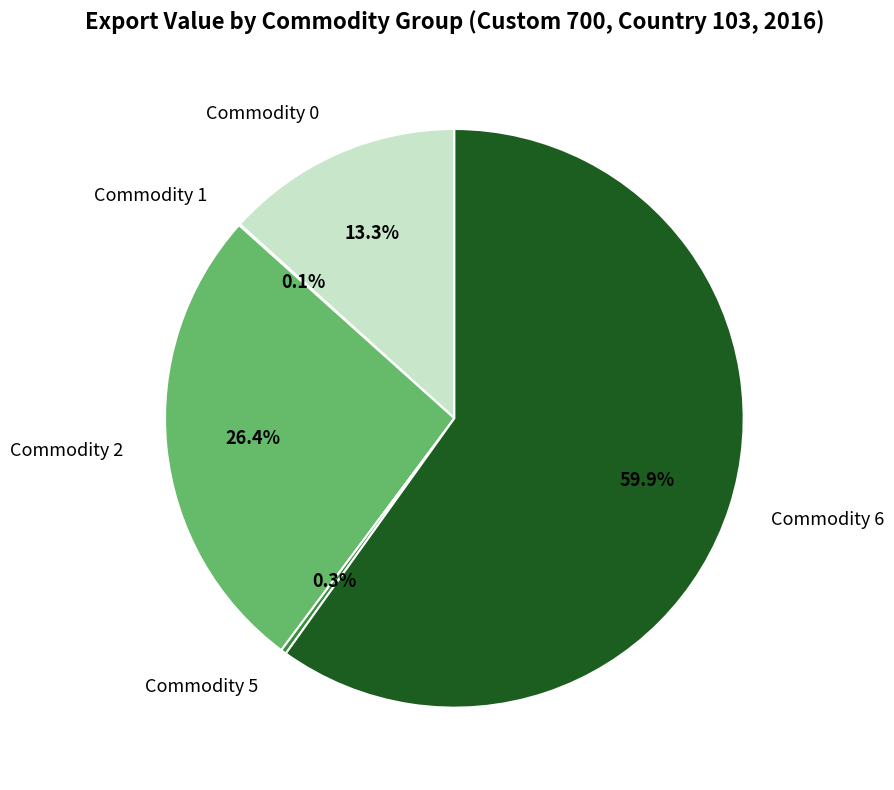

What percentage do Commodity 6 and Commodity 0 together represent?

73.2%